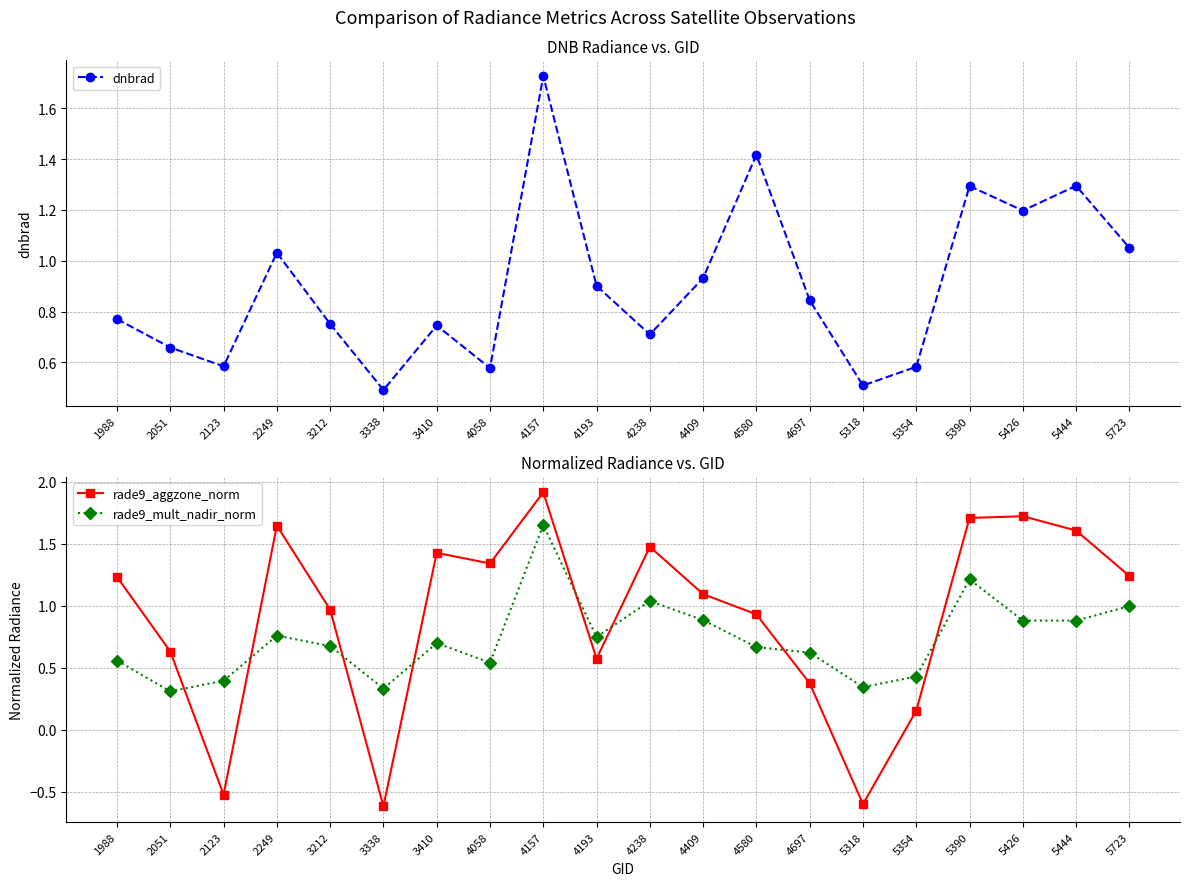

What is the spread (max minus min) of values at 4058?

0.8